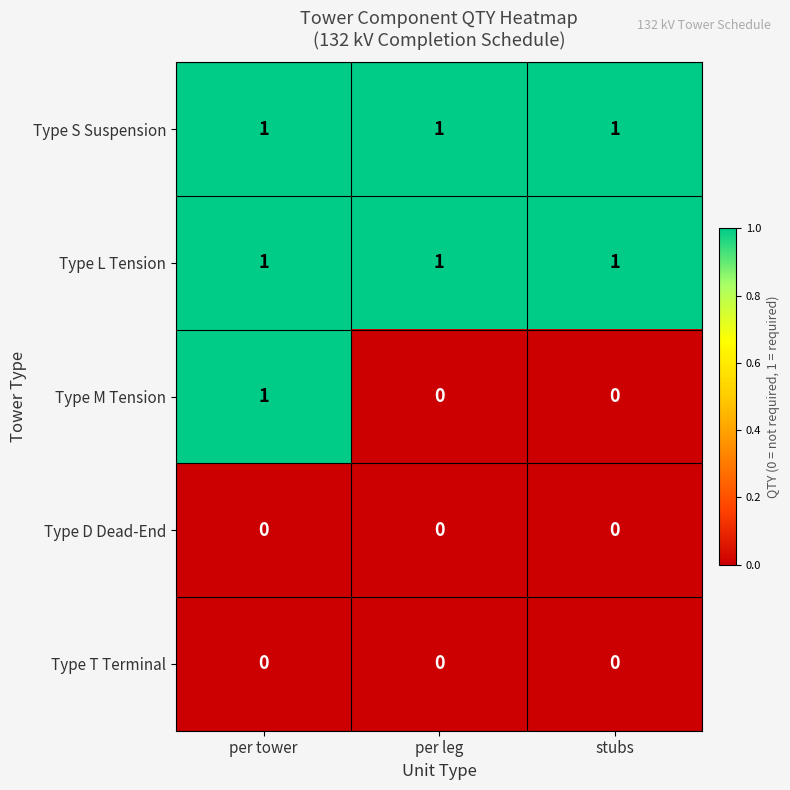

The Type M Tension series shows 2 at per tower. True or false?

False